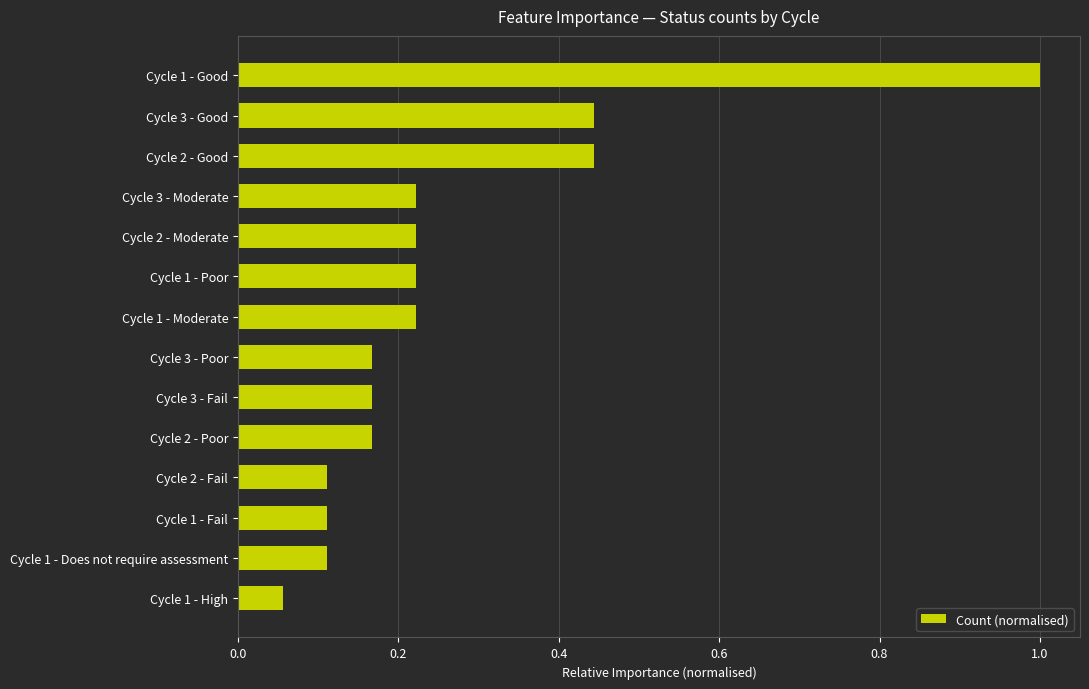

How many bars are there in total?

14